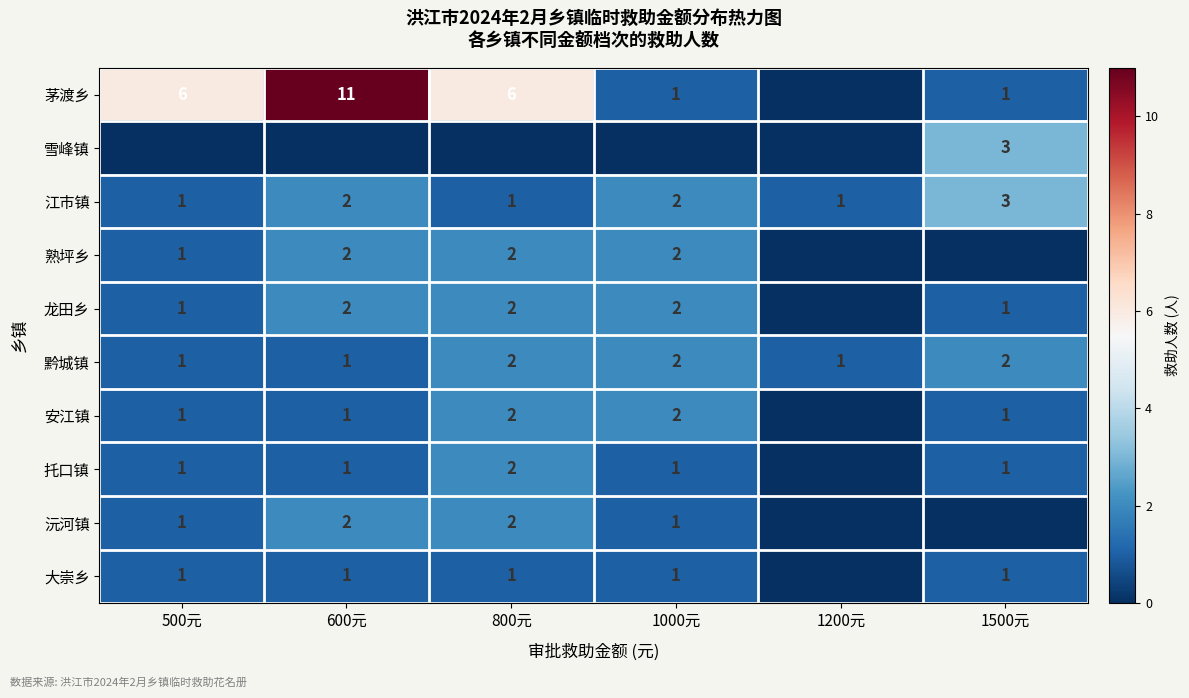

What is the greatest value displayed?

11